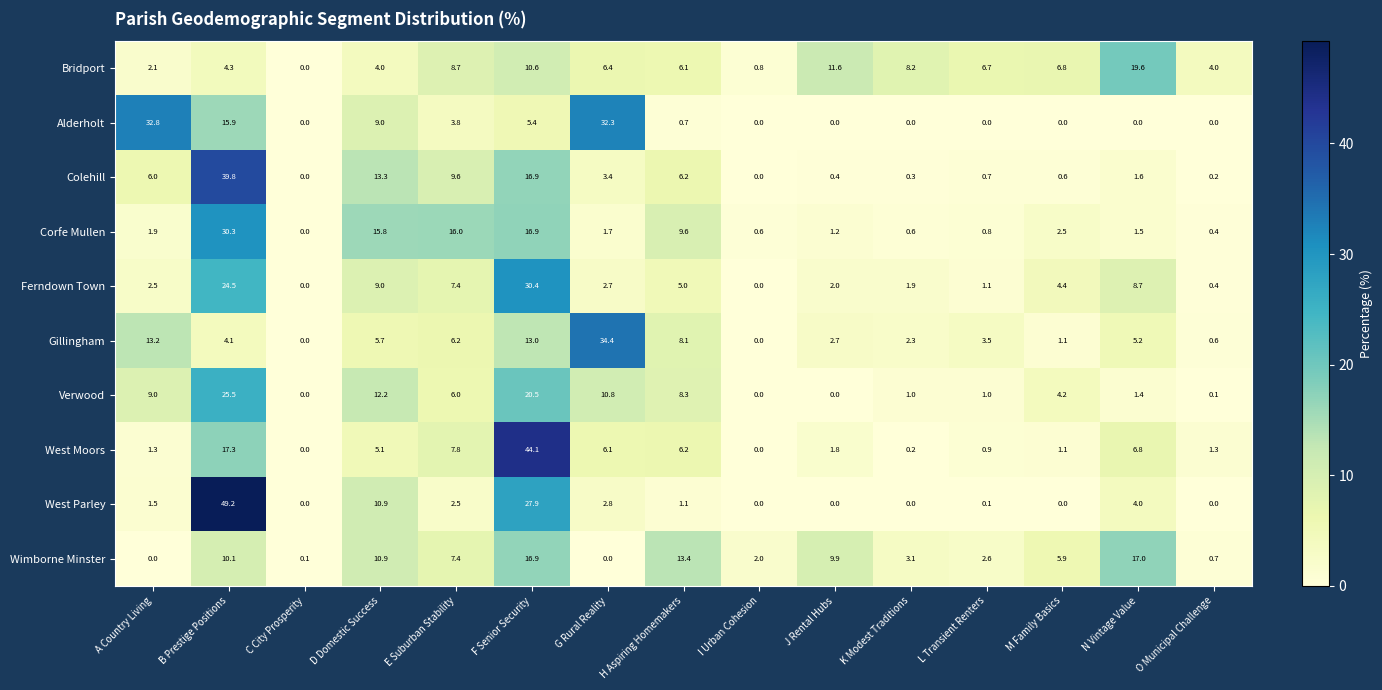

What is the total value across all series at B Prestige Positions?

221.0